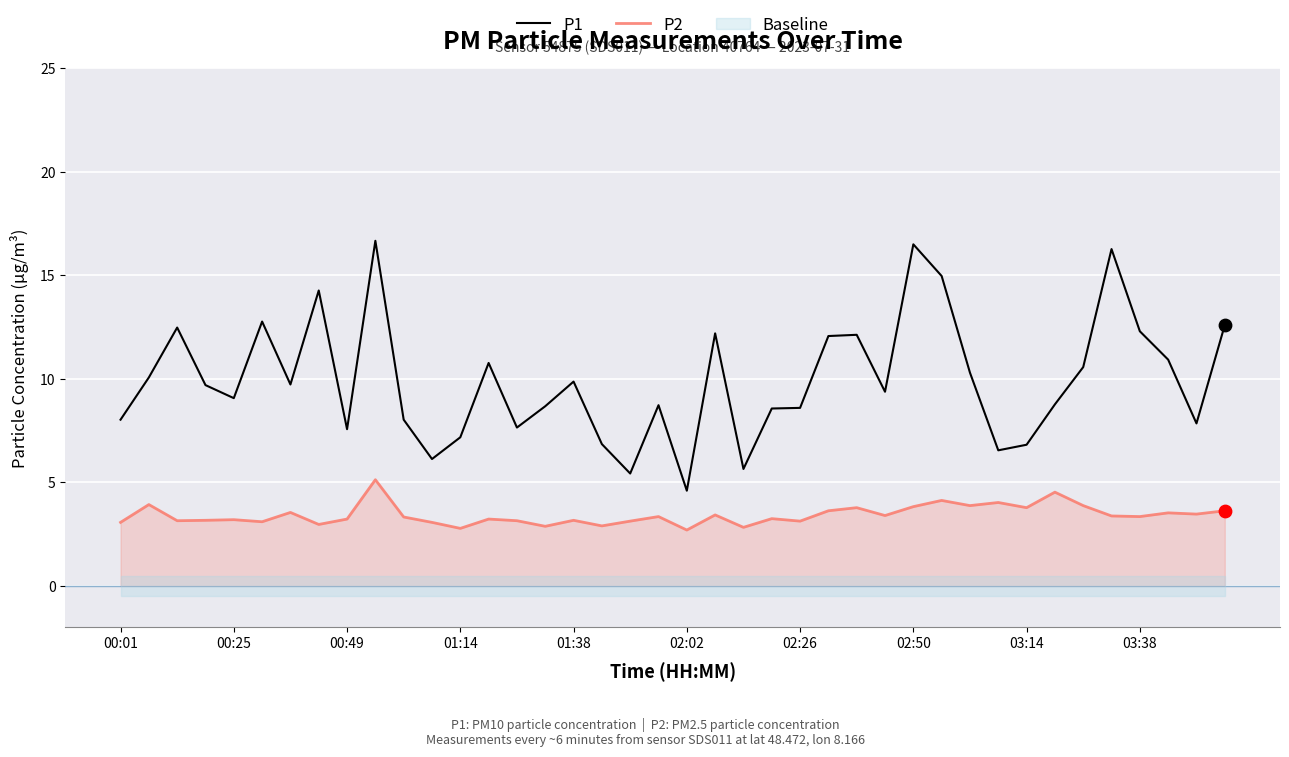

True or false: P1 and P2 cross at least once.

False